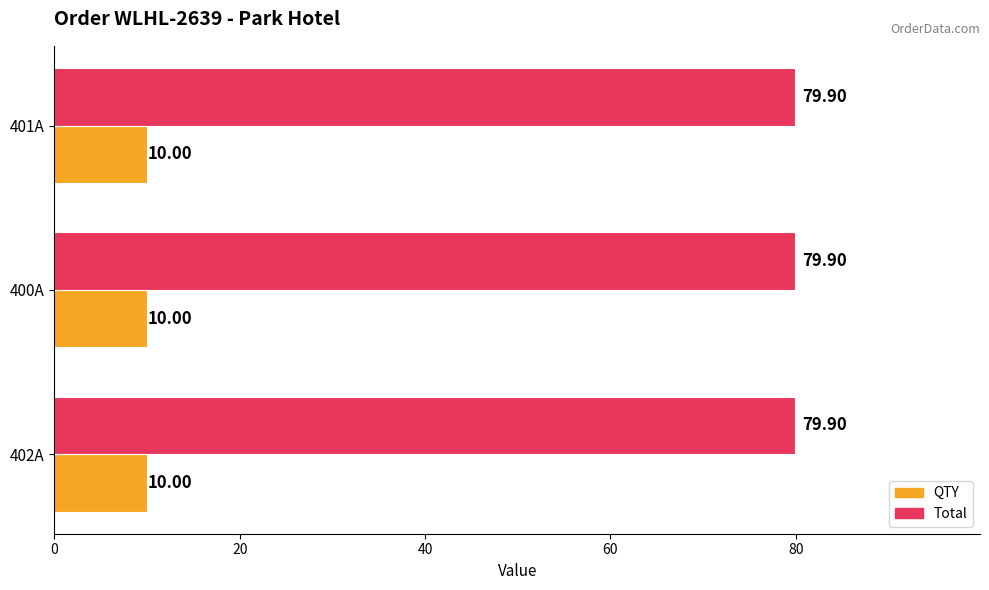

What is the average value of the QTY series?

10.0